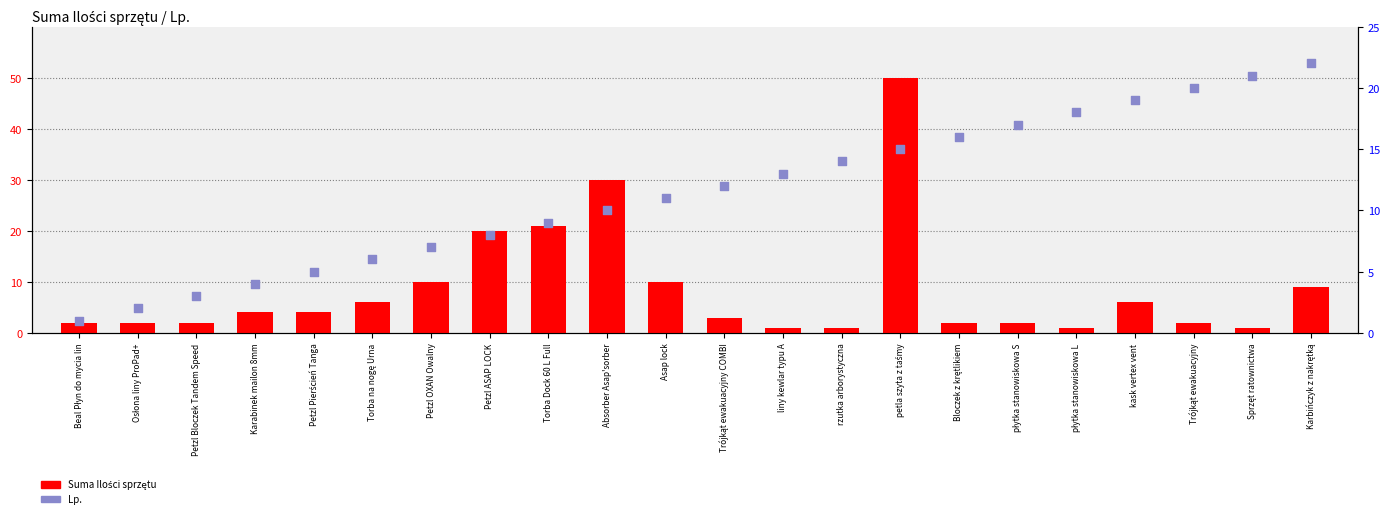

Which series has the largest total across all categories?

Lp.